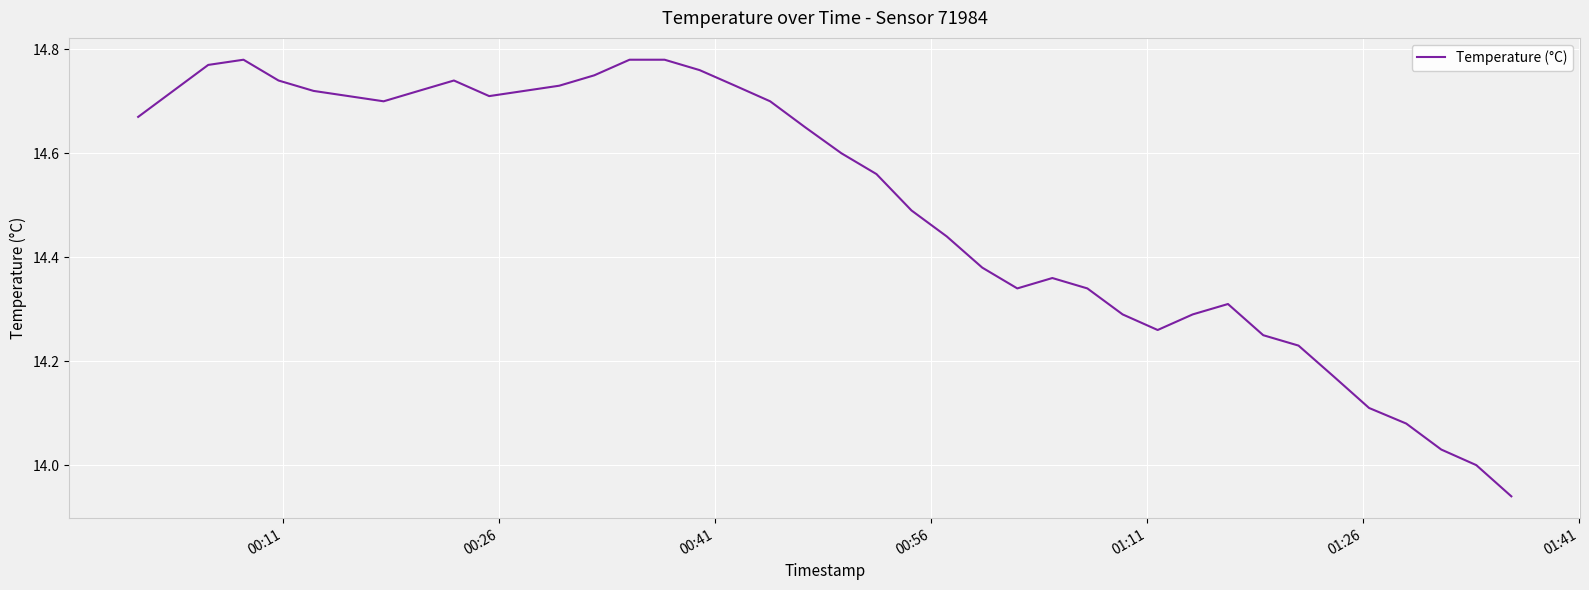

How many lines are shown in the chart?

1